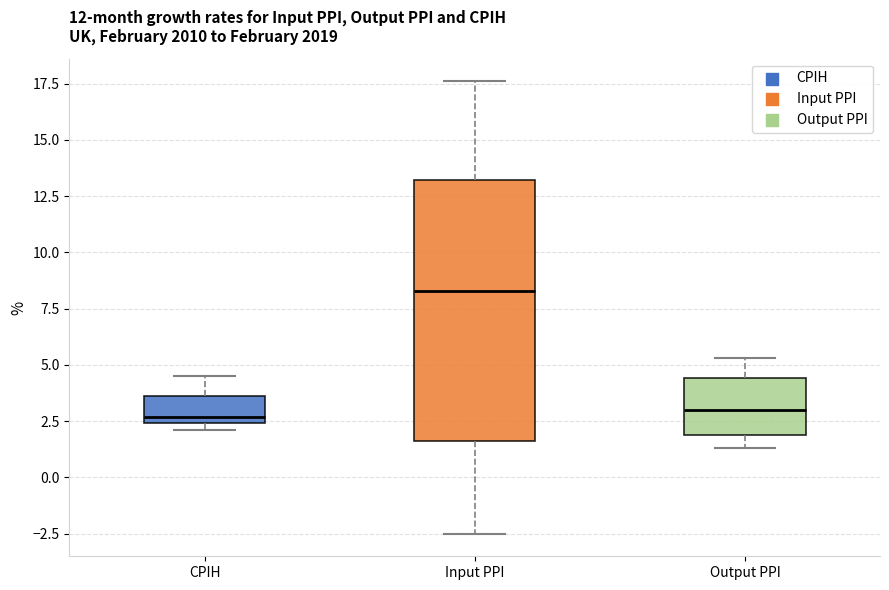

Reading left to right, read every box against the y-axis: the position of its median line, the range the box covers, and the ends of its whiskers. The values are not printed on the chart, so give them approximately, as read against the axis.

CPIH: median 2.5 (just above the box's lower edge), box 2.5 to 3.5, whiskers 2.0 to 4.5
Input PPI: median 8.5, box 1.5 to 13.0, whiskers -2.5 to 17.5
Output PPI: median 3.0, box 2.0 to 4.5, whiskers 1.5 to 5.5